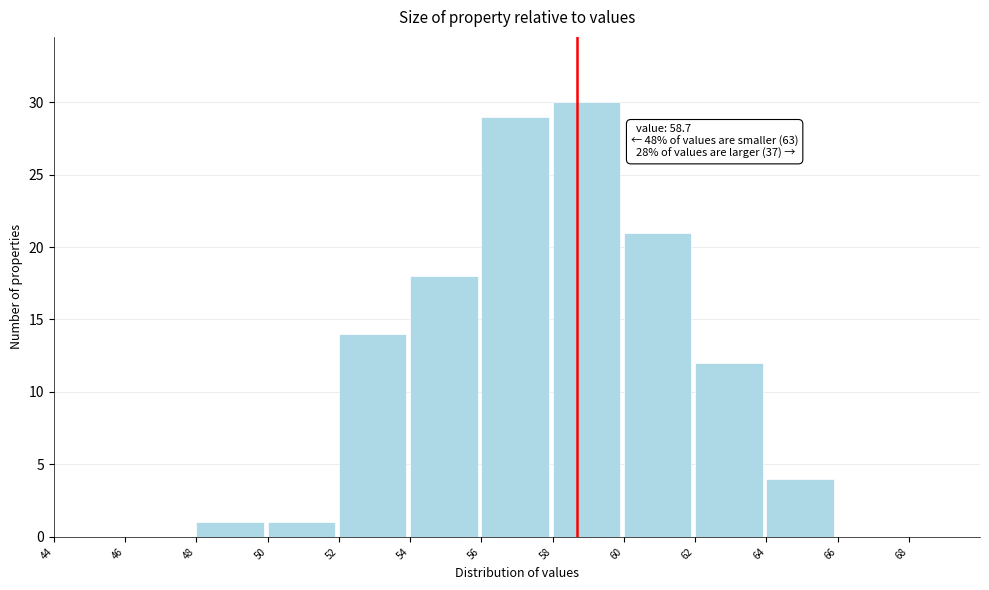

Over which range of the x-axis is the bar tallest?

58 to 60